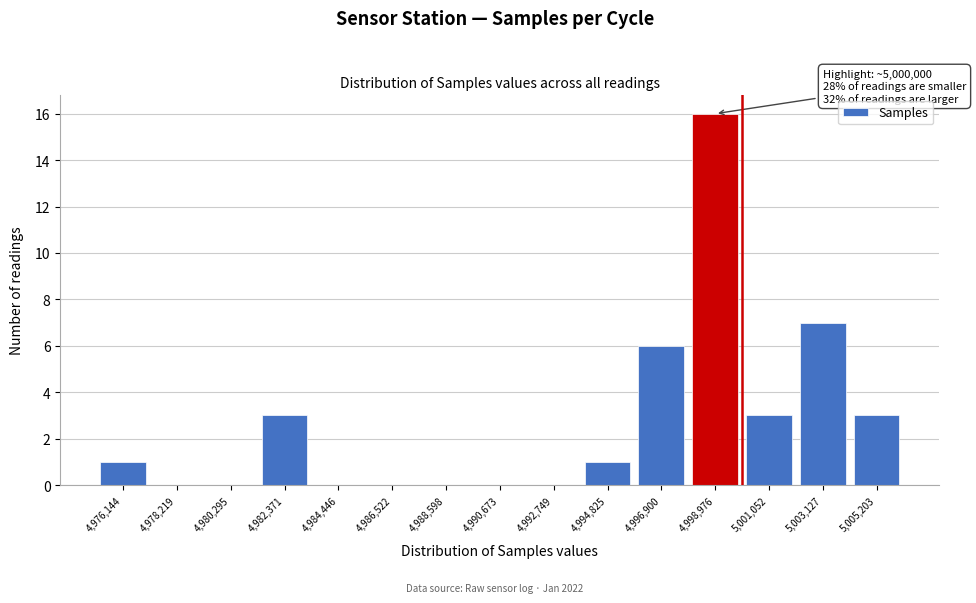

Reading left to right, list all the values displayed in this chart.

4,976,144=1	4,978,219=0	4,980,295=0	4,982,371=3	4,984,446=0	4,986,522=0	4,988,598=0	4,990,673=0	4,992,749=0	4,994,825=1	4,996,900=6	4,998,976=16	5,001,052=3	5,003,127=7	5,005,203=3